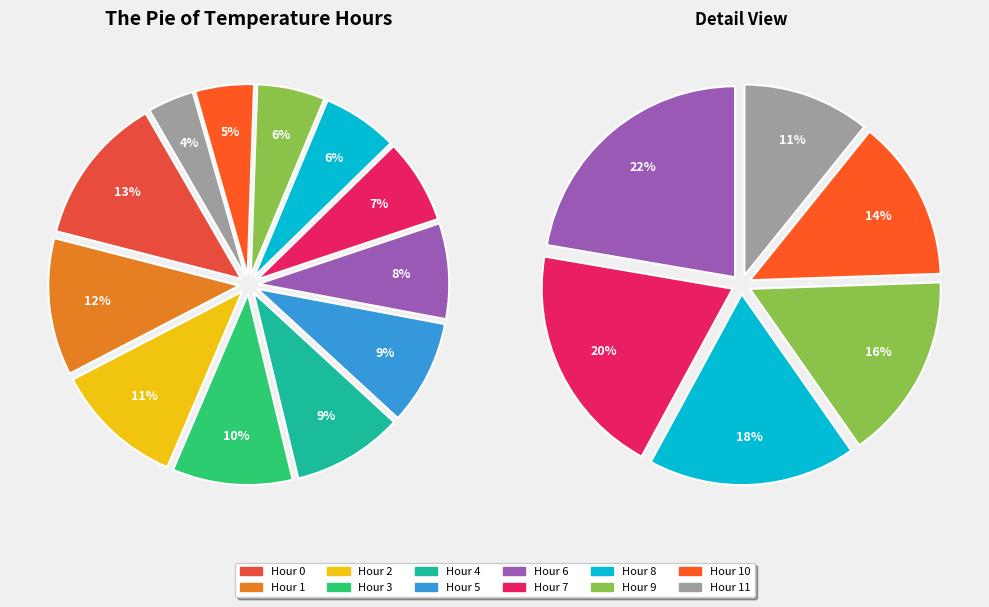

Is Hour 4 the majority of the pie?

No